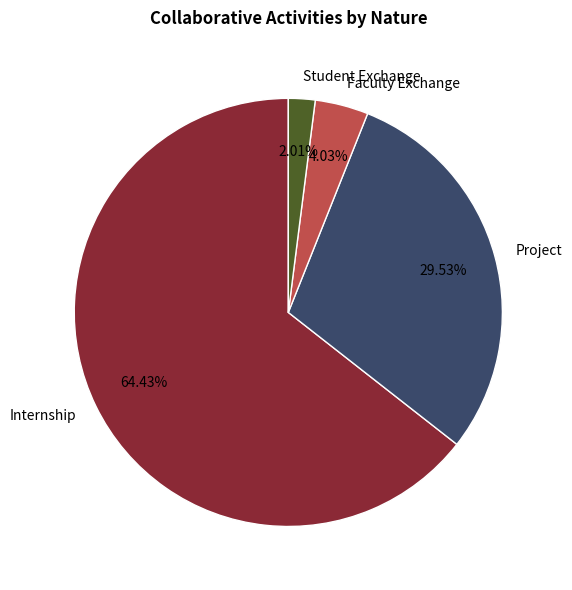

Rank the categories by value from highest to lowest.

Internship, Project, Faculty Exchange, Student Exchange